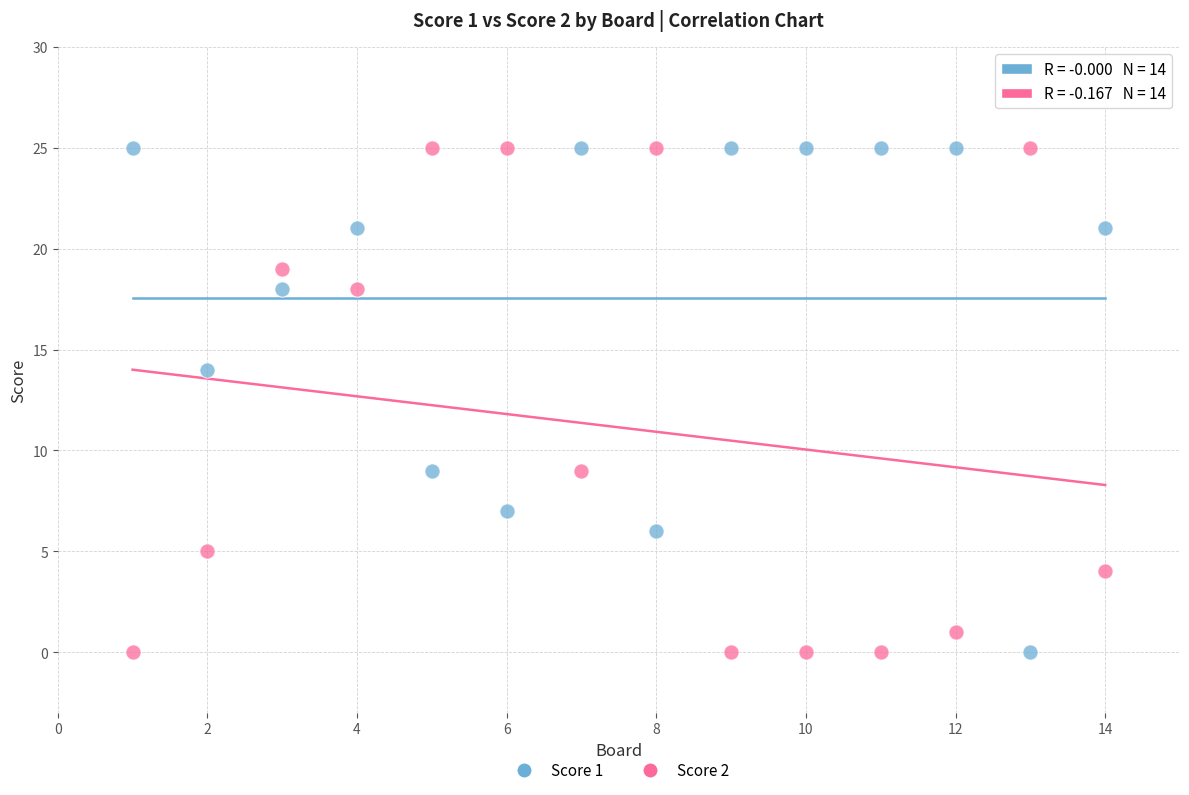

What are all the series names shown in the legend?

Score 1, Score 2